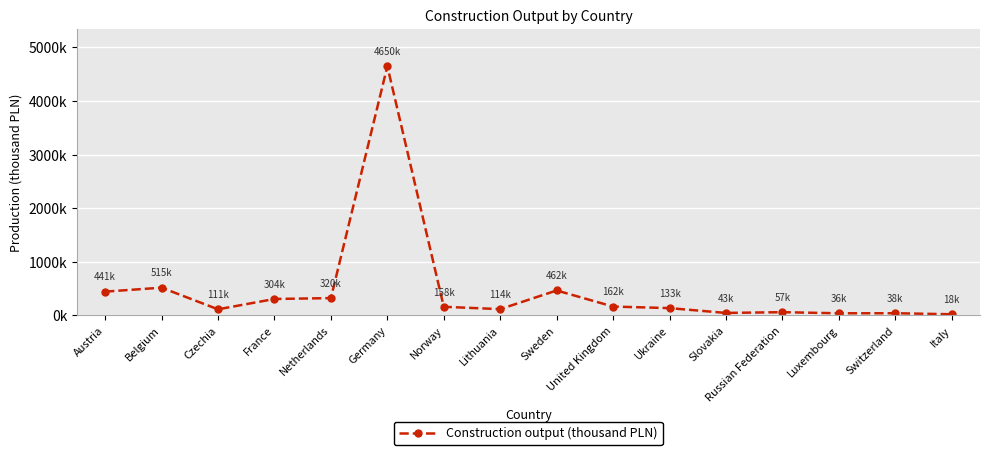

Where is the first local minimum?

Czechia